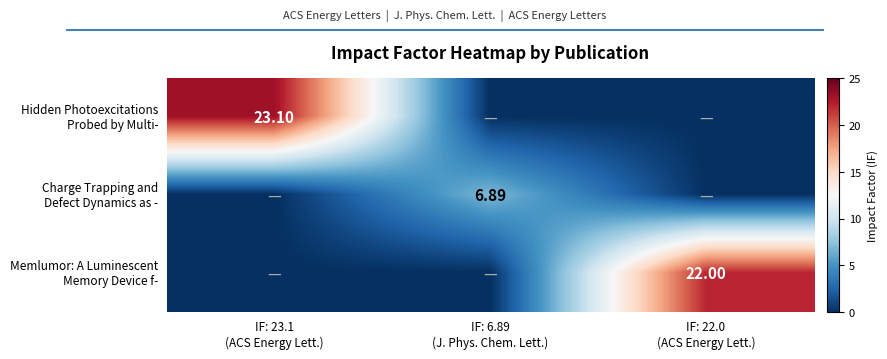

The value of Memlumor: A Luminescent Memory Device f- at IF: 22.0 (ACS Energy Lett.) is 9.9. True or false?

False